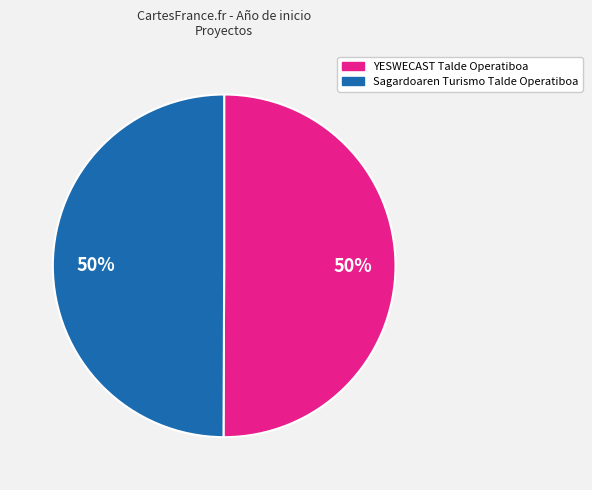

To the nearest percent, what is the average slice percentage?

50%